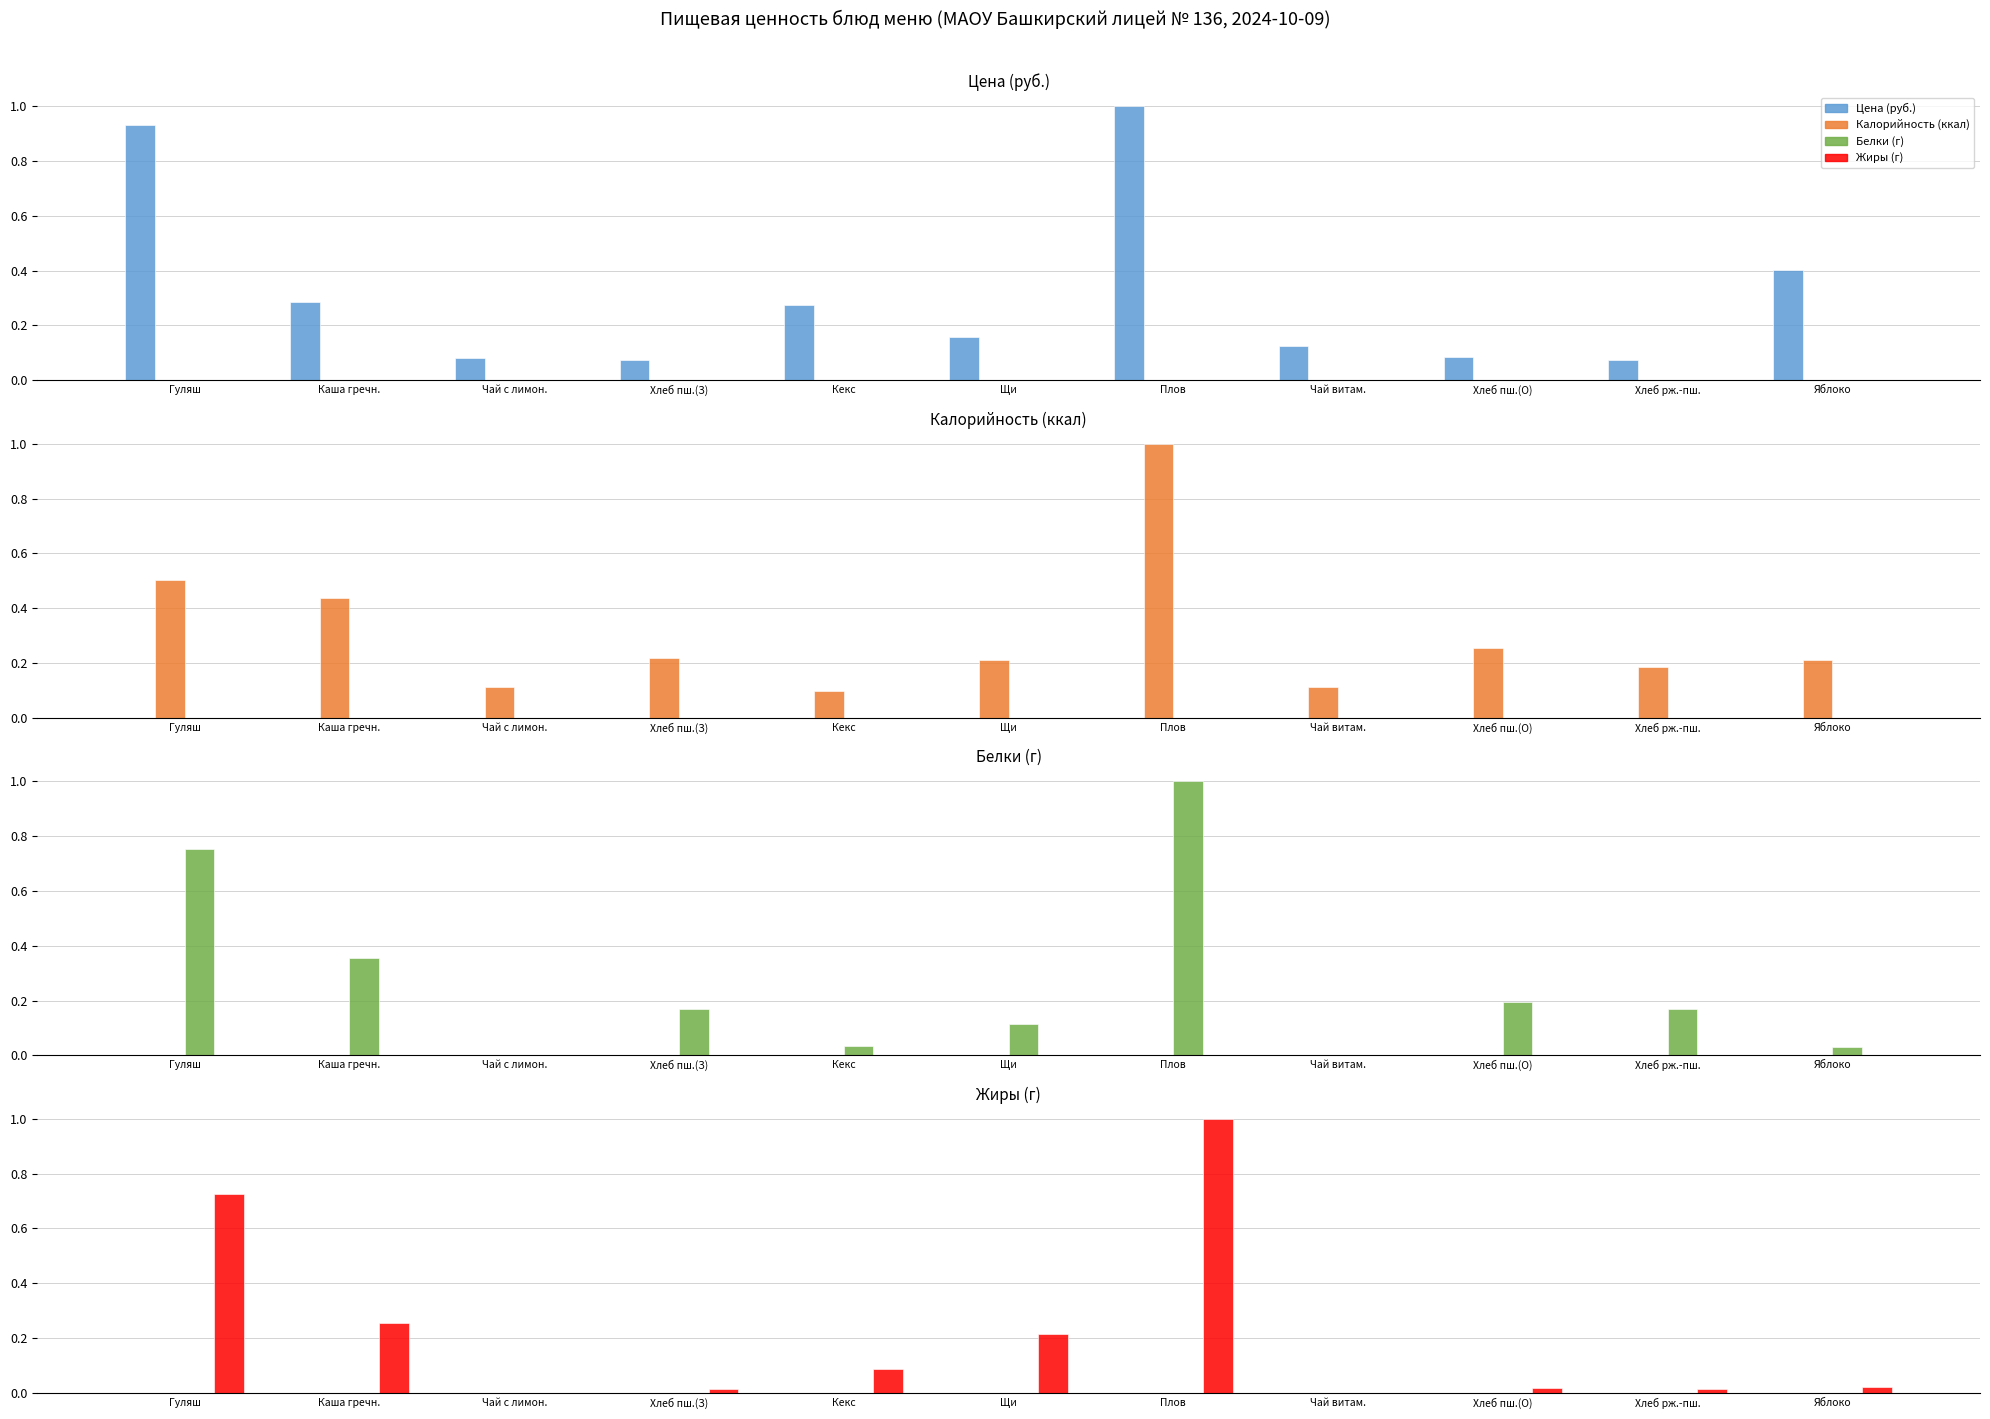

Is it true that Жиры (г) equals 0.3 at Каша гречн.?

True